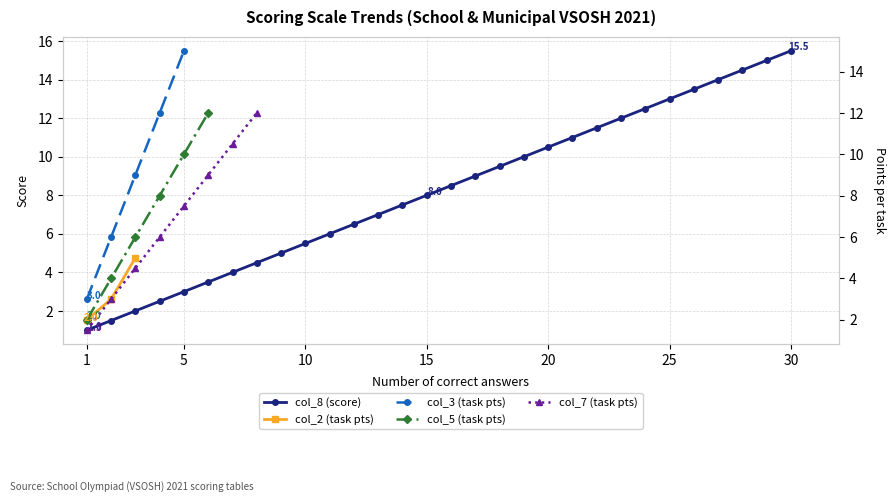

True or false: col_3 (task pts) has more than 0 points higher than both neighbors.

False